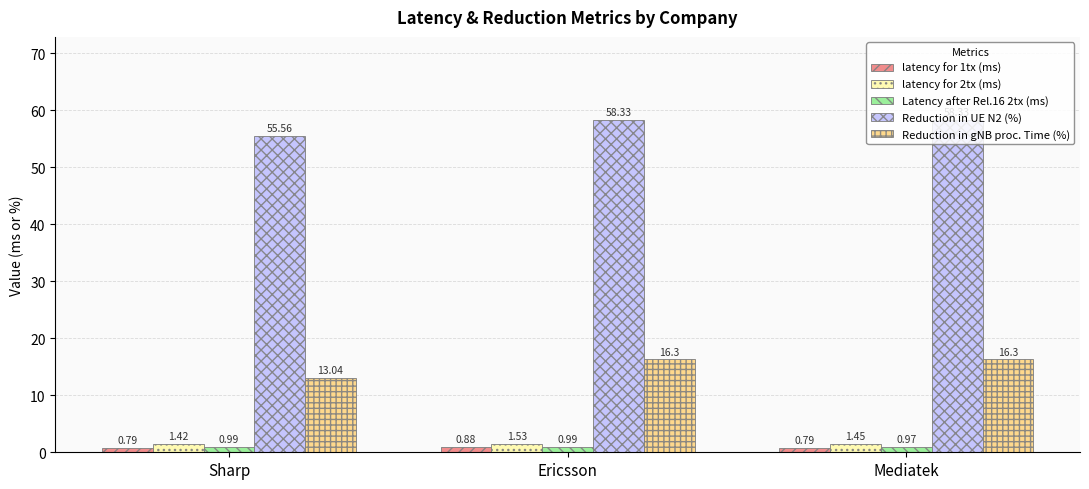

What are all the series names shown in the legend?

latency for 1tx (ms), latency for 2tx (ms), Latency after Rel.16 2tx (ms), Reduction in UE N2 (%), Reduction in gNB proc. Time (%)